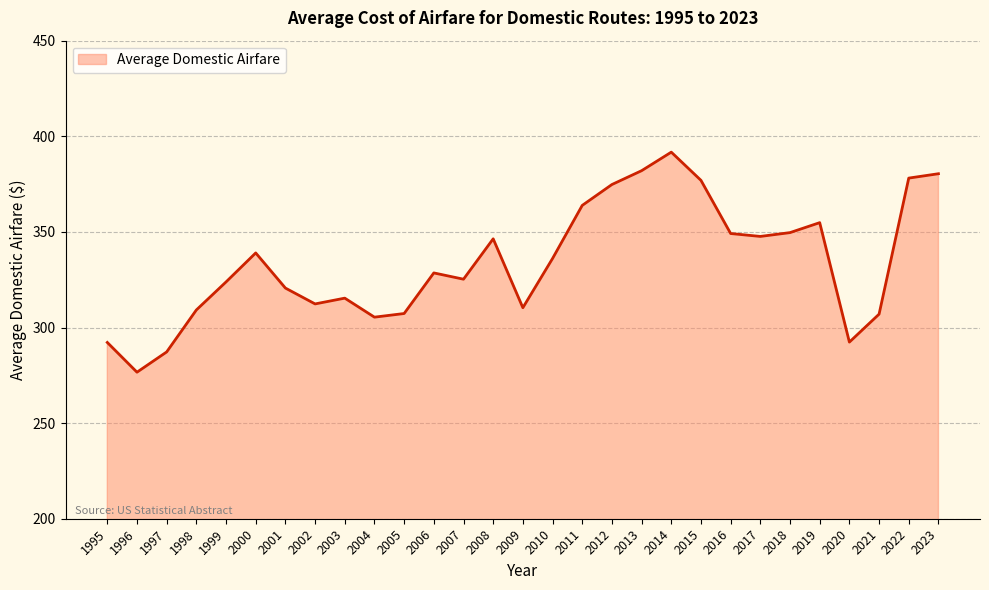

What is the ratio of the value at 2007 to the value at 1996?

1.2